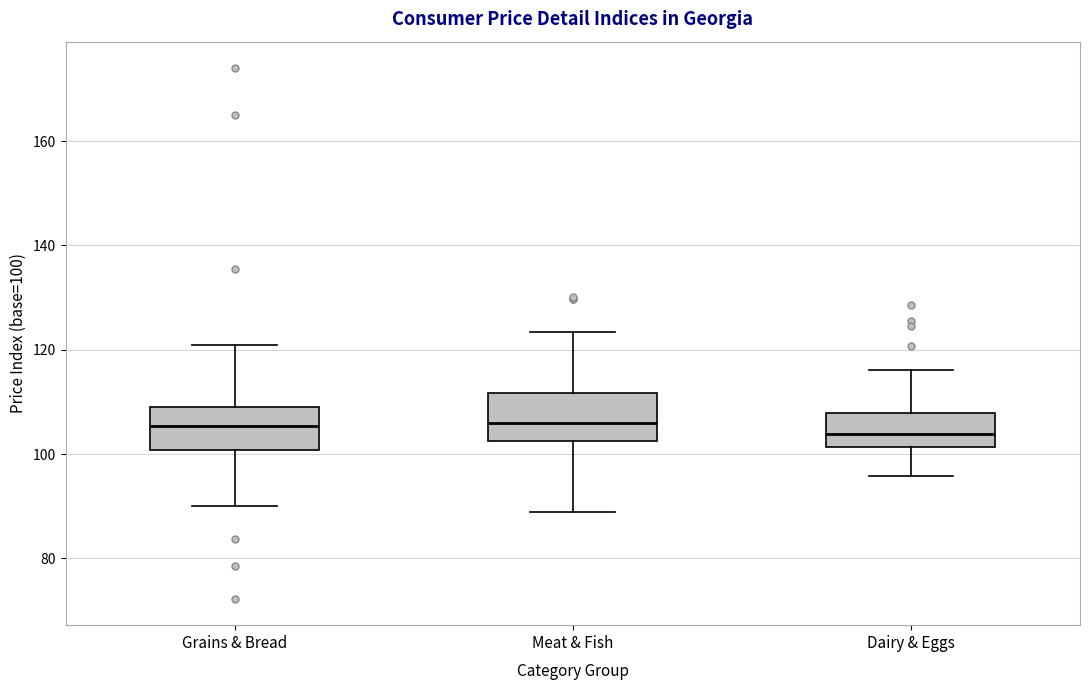

Reading left to right, transcribe this box plot: for each box, give where its median line is, the range the box spans, and where its two whiskers end, as read against the y-axis. The values are not printed on the chart, so give them approximately, as read against the axis.

Grains & Bread: median 106, box 100 to 110, whiskers 90 to 120
Meat & Fish: median 106, box 102 to 112, whiskers 88 to 124
Dairy & Eggs: median 104, box 102 to 108, whiskers 96 to 116